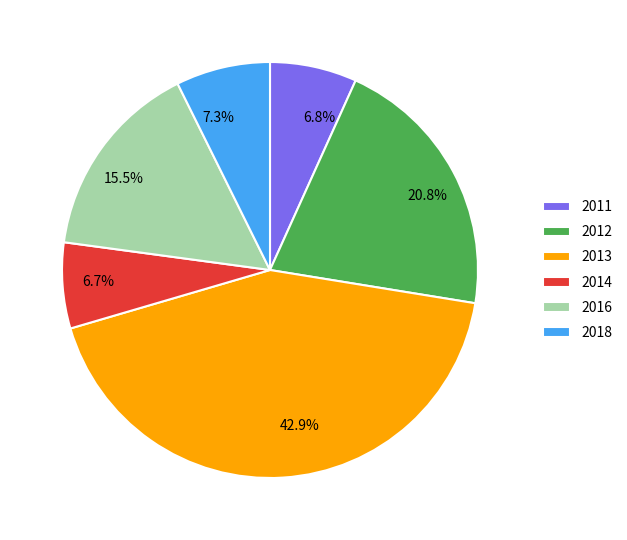

Is there a majority slice in this chart?

No